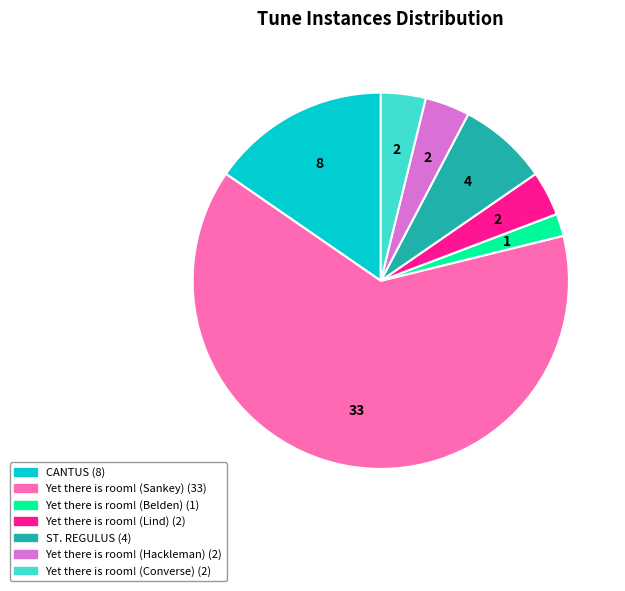

Do Yet there is room! (Lind) and Yet there is room! (Hackleman) together represent more than half of the pie?

No